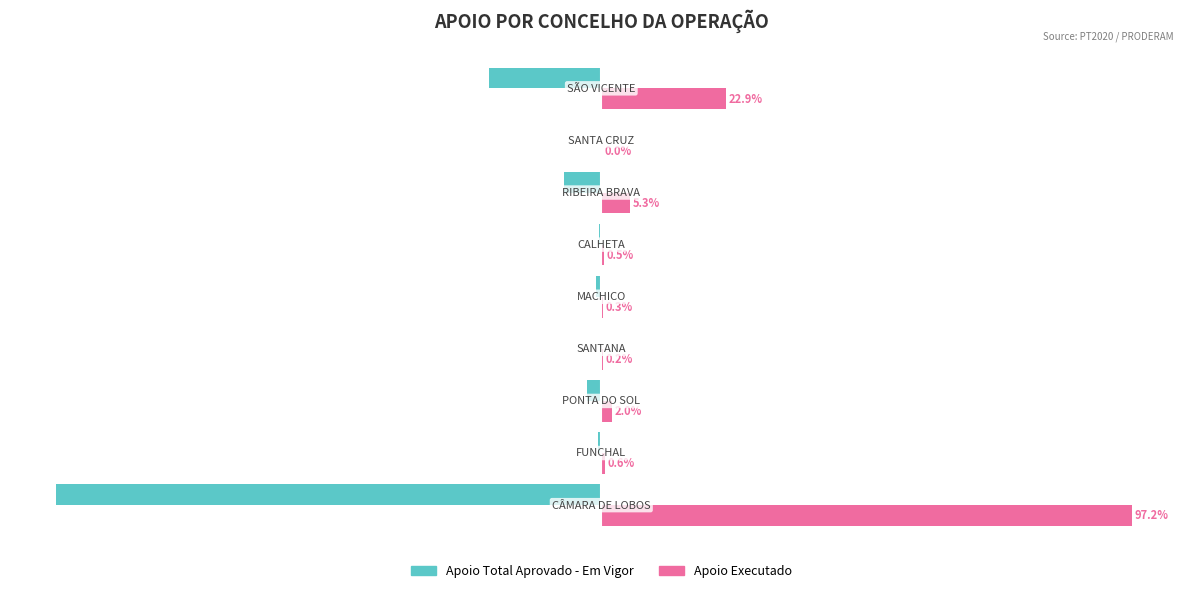

Which series has the largest total across all categories?

Apoio Executado